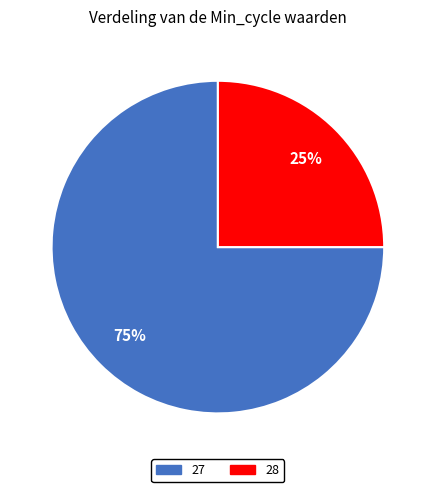

To the nearest percent, what is the difference between the largest and smallest slice percentages?

50%